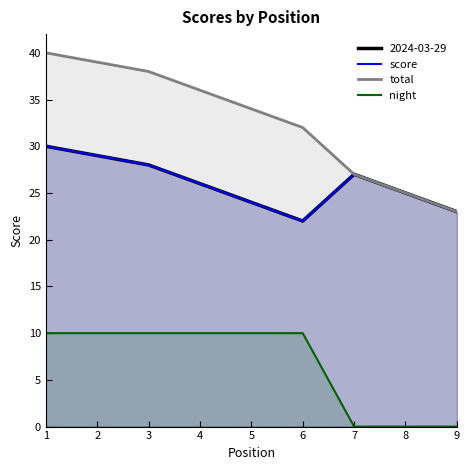

How many data points in total are above 34?

4